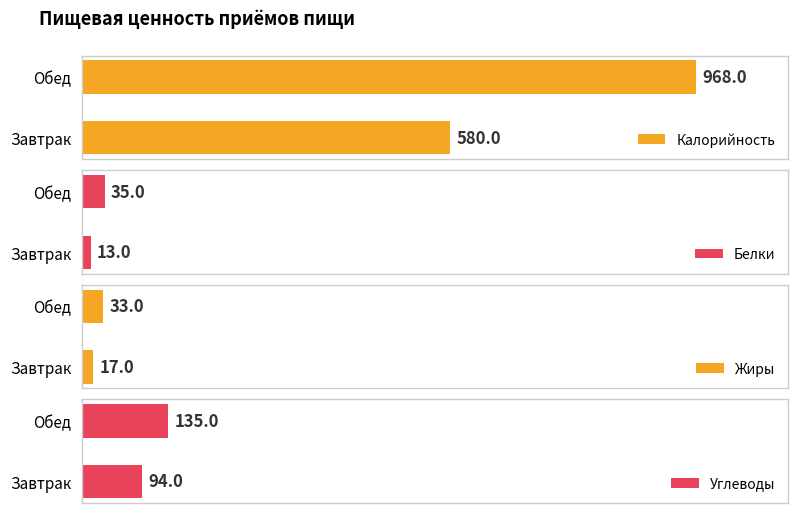

Are the bars grouped side by side (vs. stacked)?

Yes